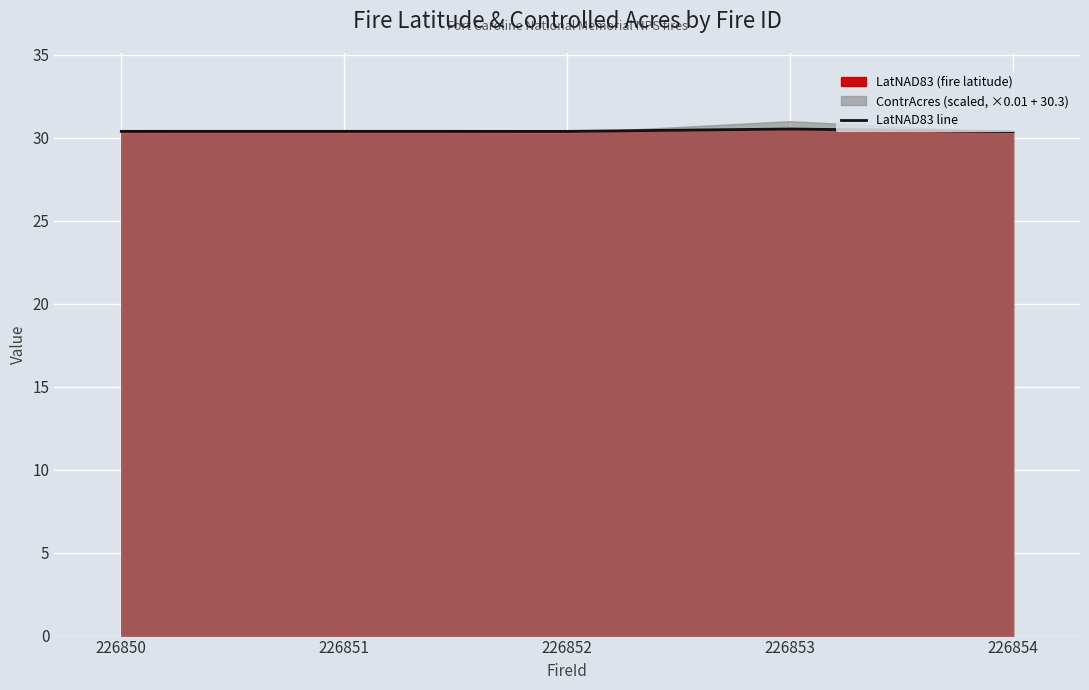

The chart shows a value of 30.4 at 226854. True or false?

True